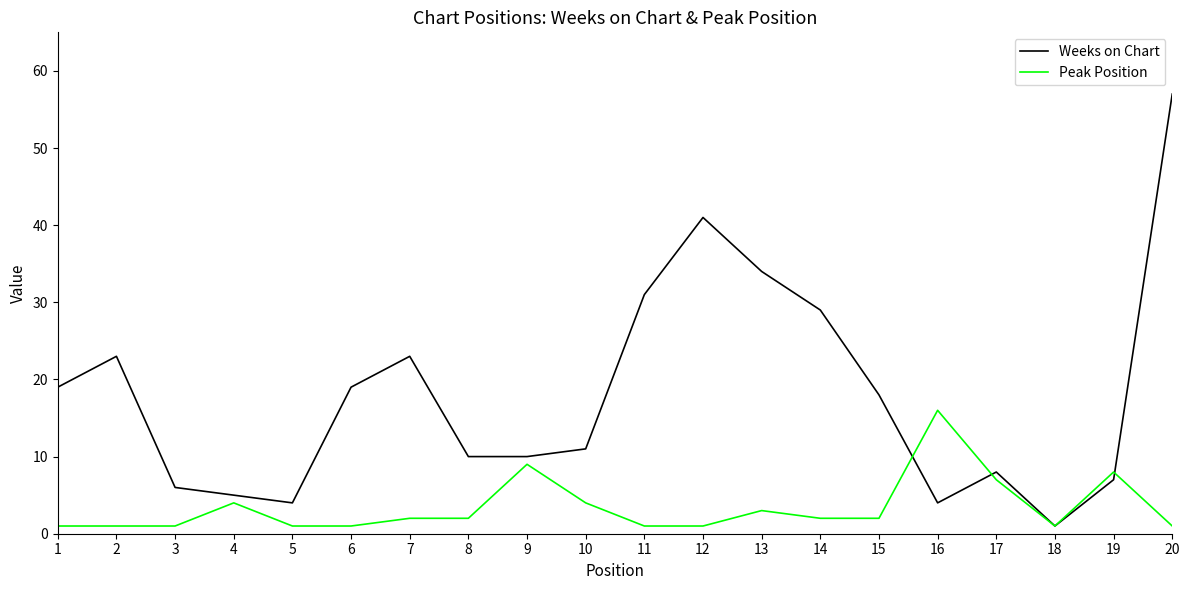

Rank the series by their maximum value, from highest to lowest.

Weeks on Chart, Peak Position